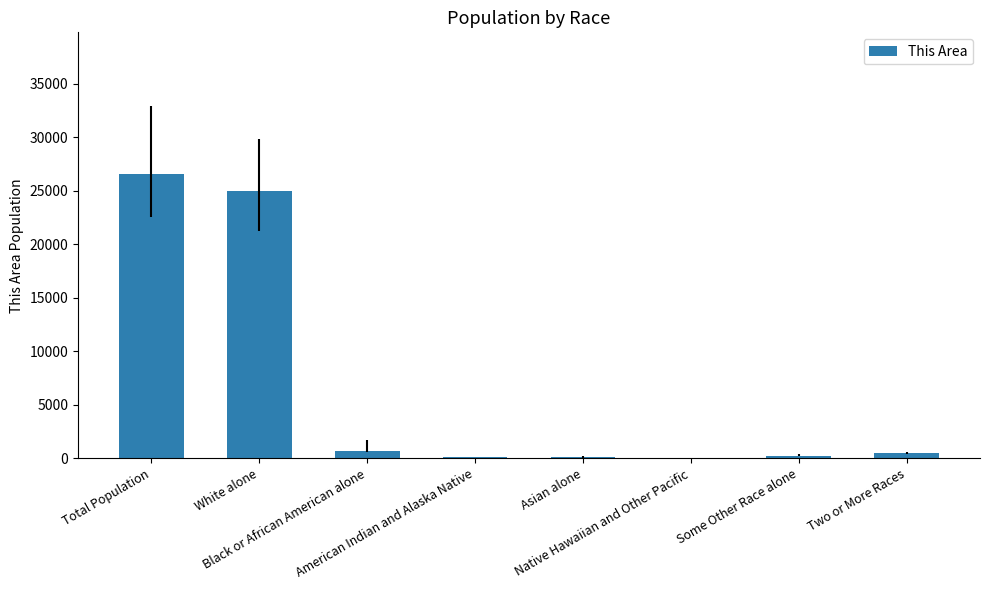

At which label does the data first exceed 456?

Total Population